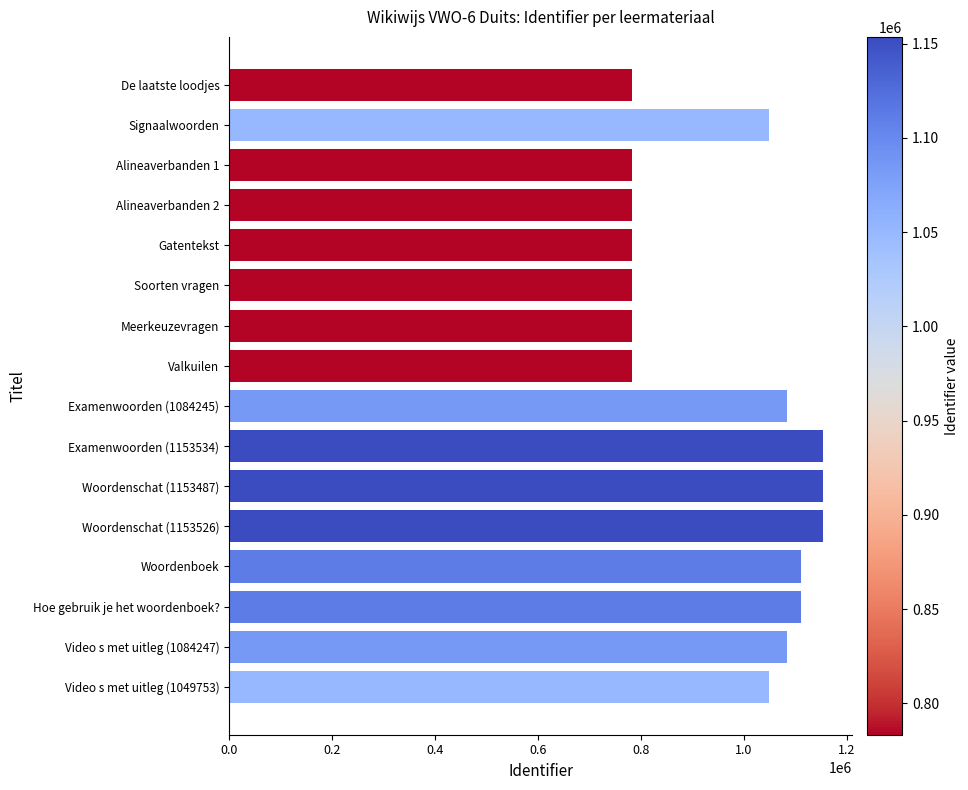

What is the sum of all values?

15436771